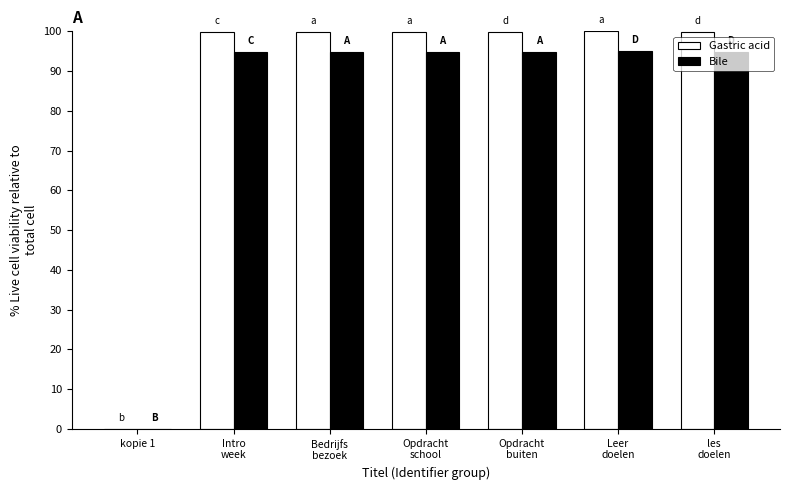

How many positive values does the Bile series have?

6